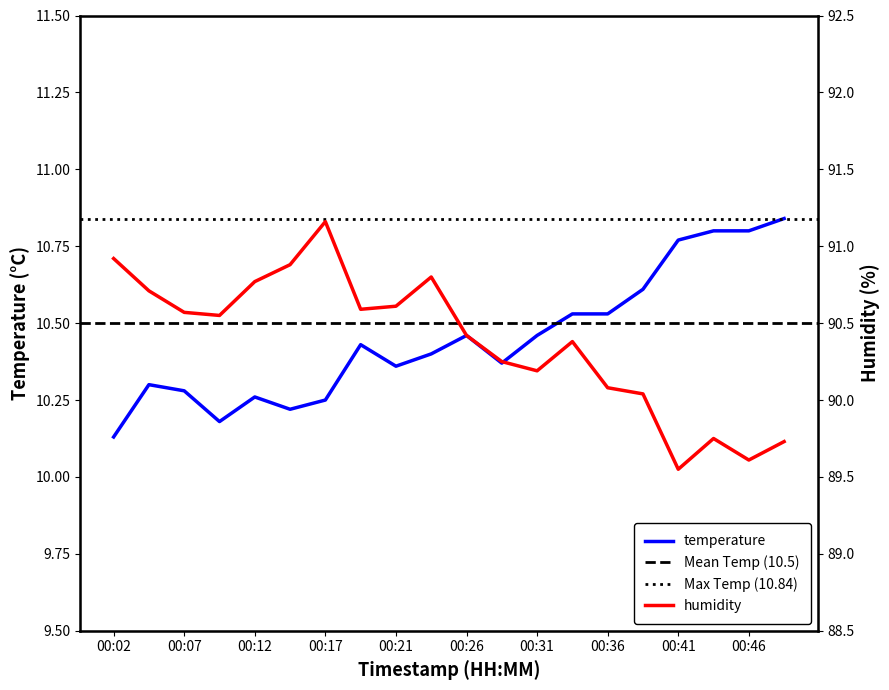

What is the difference between the maximum and second lowest values in the temperature series?

0.7